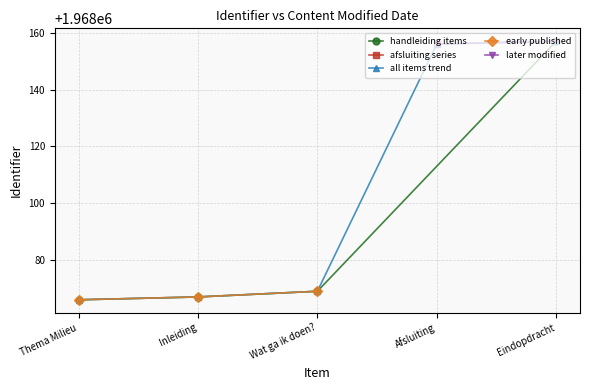

What is the value of the all items trend point at the 4th from the left?

1968156